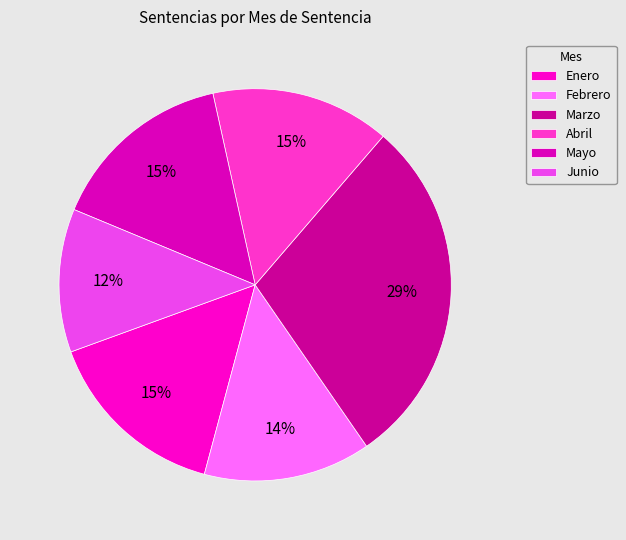

What percentage is NOT represented by Enero?

84.7%